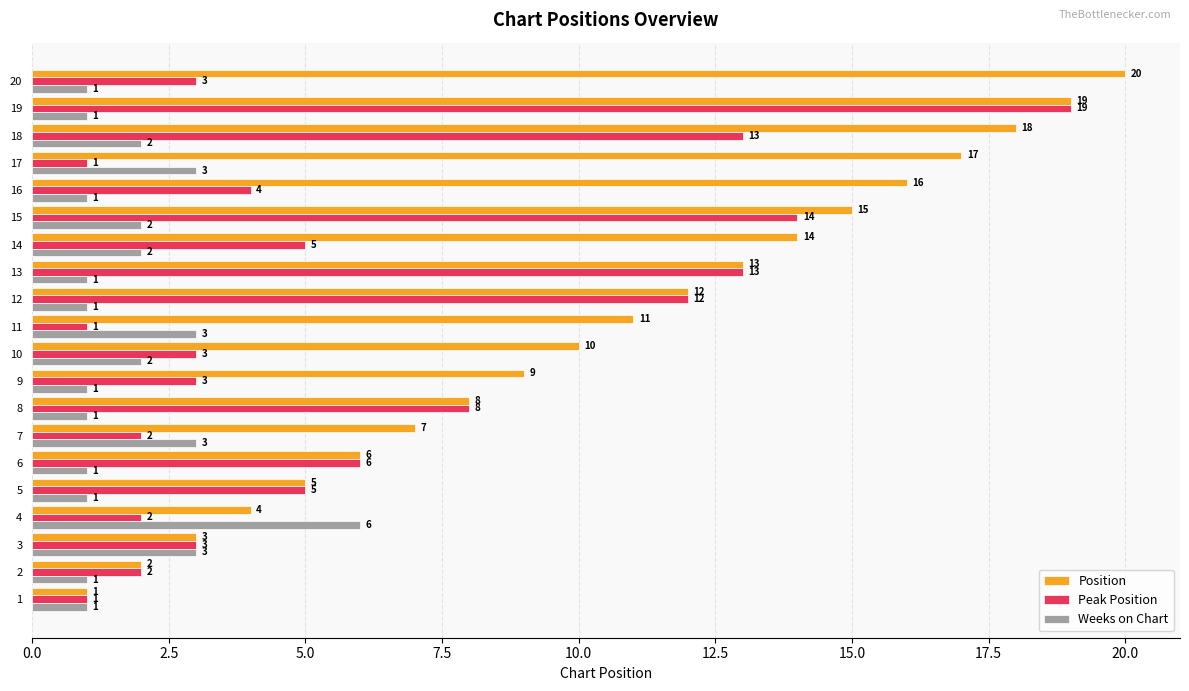

What is the sum of all Position values?

210